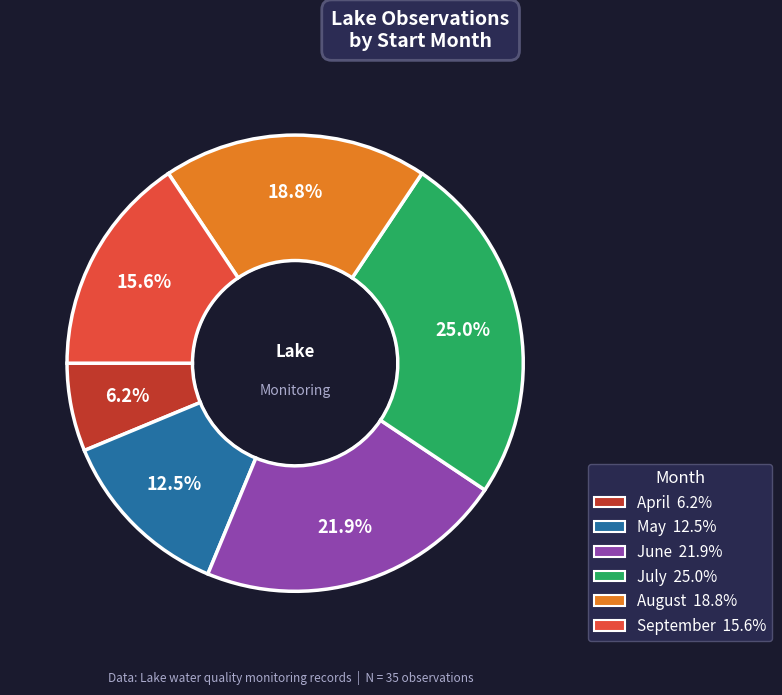

Does any single category account for the majority?

No